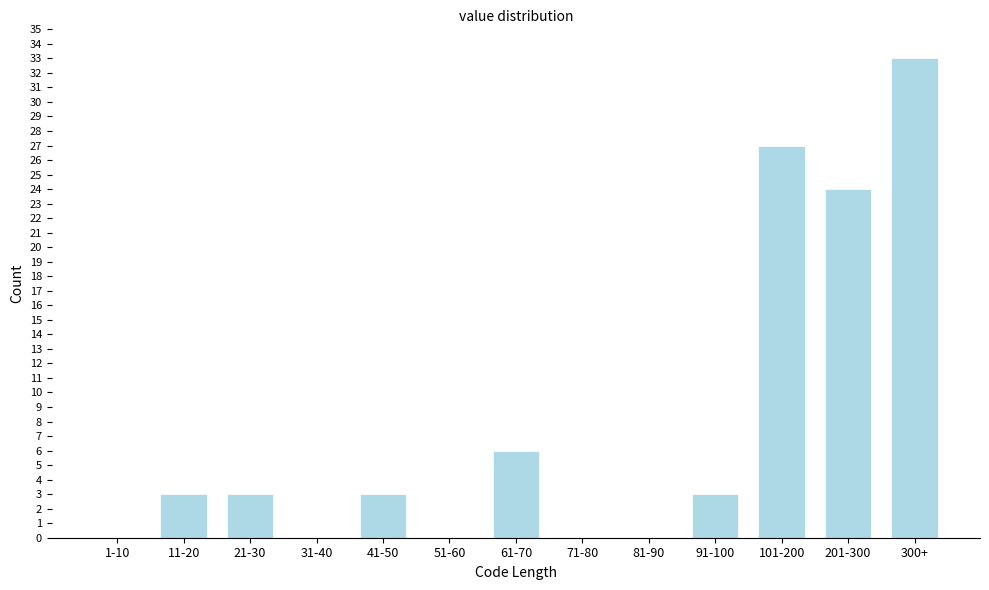

Reading right to left, list all the values displayed in this chart.

300+=33	201-300=24	101-200=27	91-100=3	81-90=0	71-80=0	61-70=6	51-60=0	41-50=3	31-40=0	21-30=3	11-20=3	1-10=0